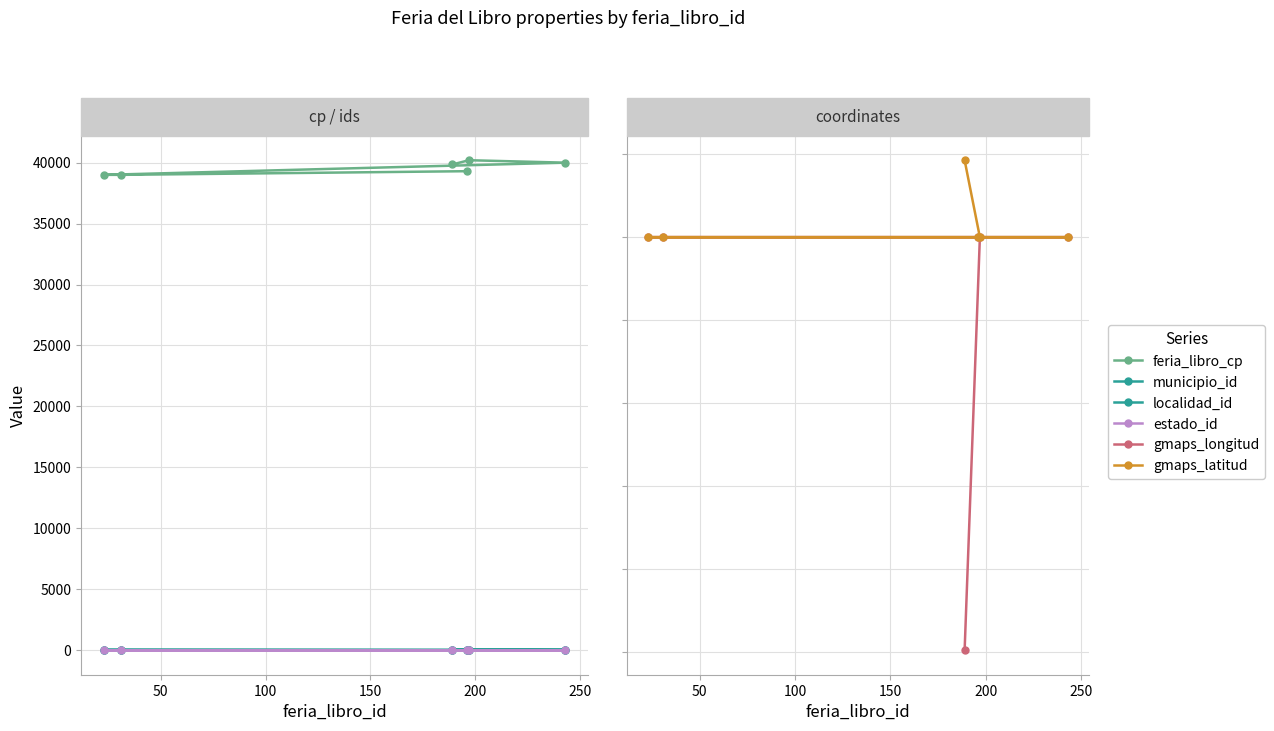

Where does the municipio_id series first go above 35?

200